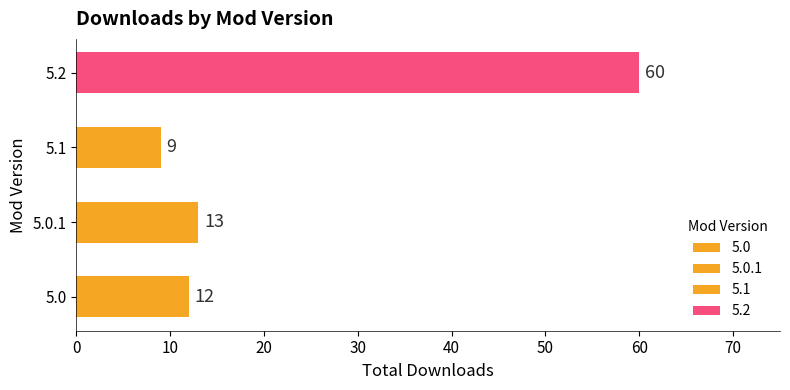

Does the chart contain stacked bars?

No